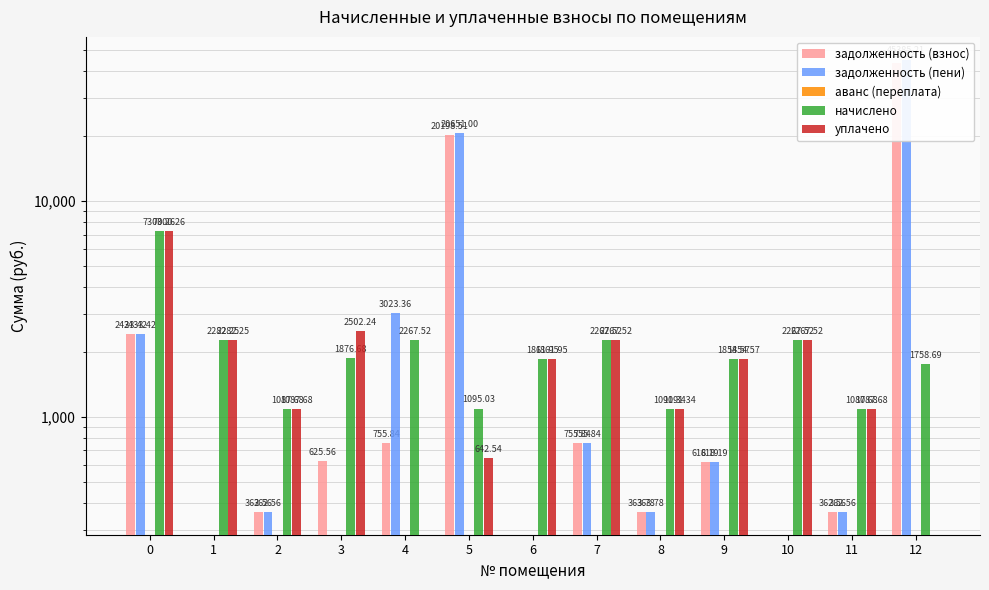

What are all the series names shown in the legend?

задолженность (взнос), задолженность (пени), аванс (переплата), начислено, уплачено